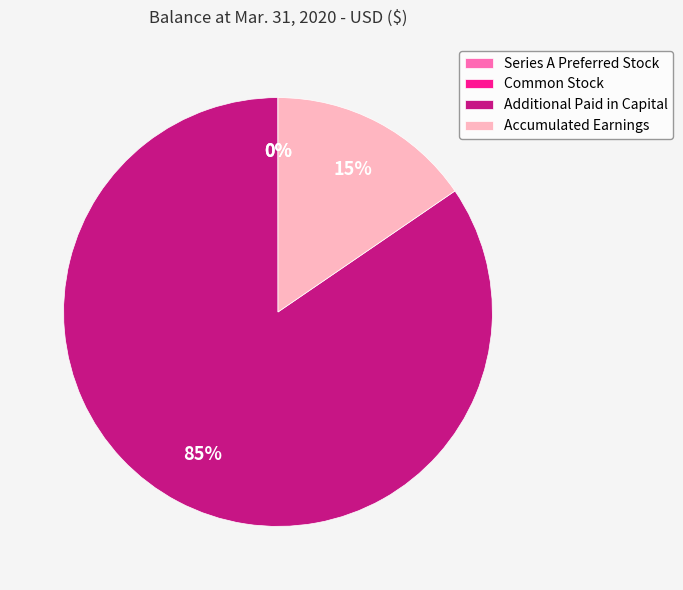

Does any single category account for the majority?

Yes